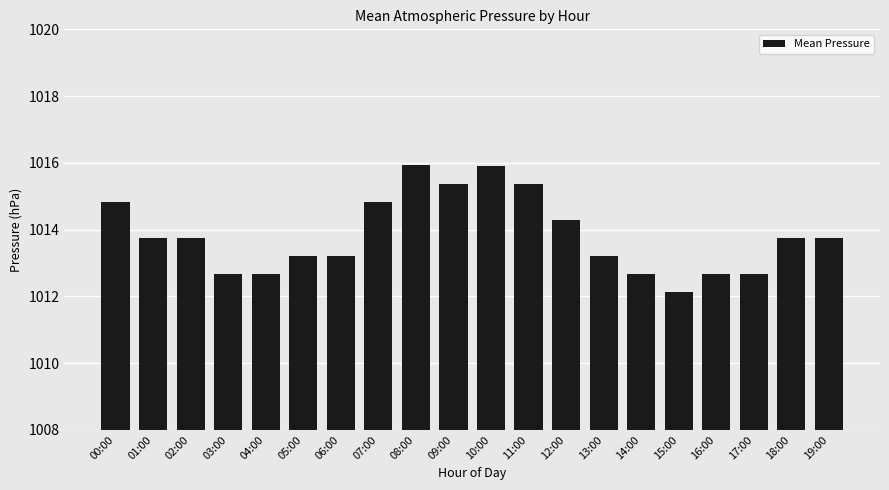

Does the chart contain stacked bars?

No